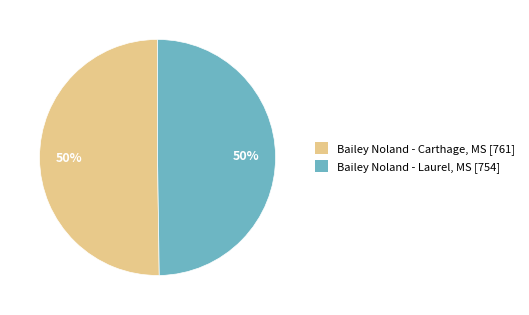

To the nearest percent, what is the average slice percentage?

50%